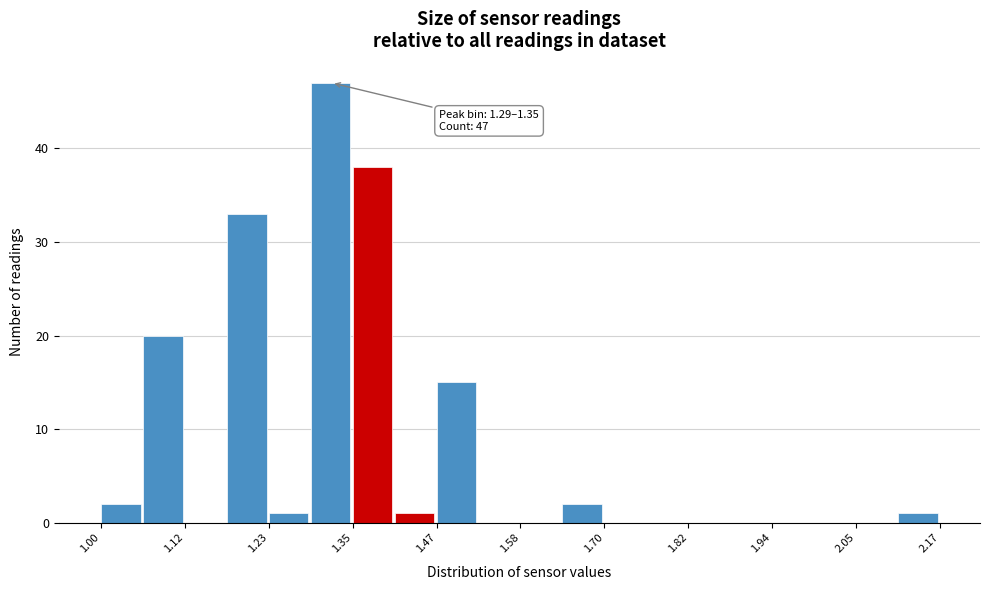

Around what value on the x-axis is the tallest bar? Give the approximate position of its centre, as read against the axis.

1.32